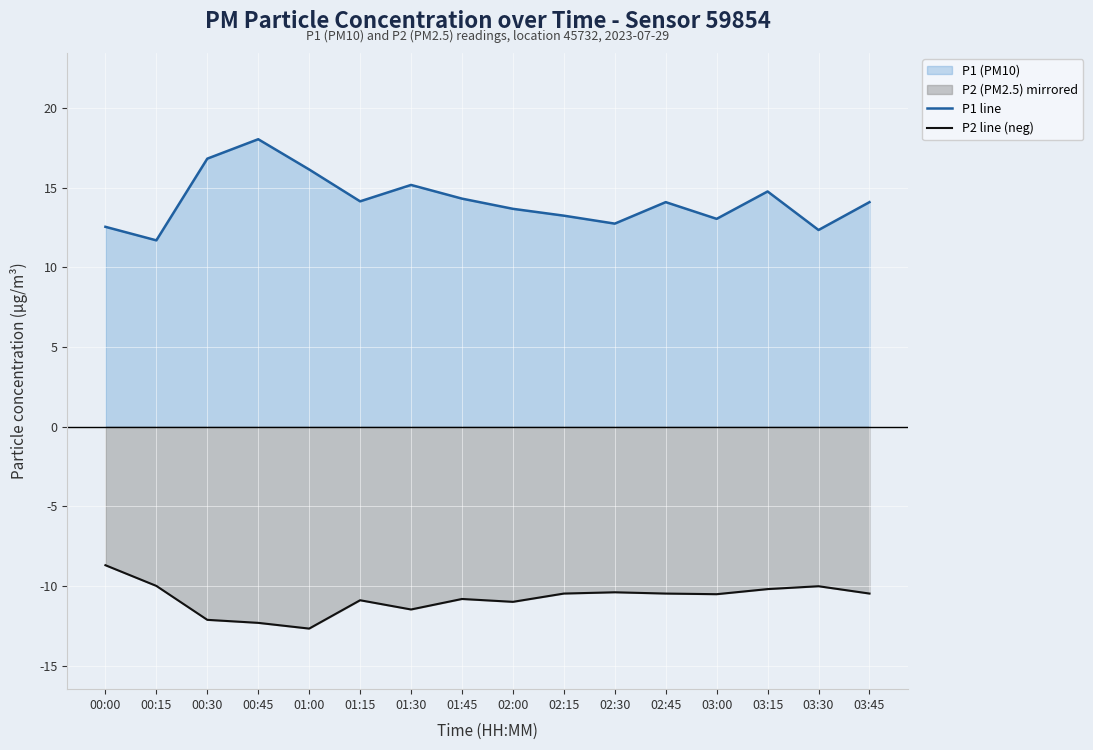

List the labels in order of P1 line value, smallest first.

00:15, 03:30, 00:00, 02:30, 03:00, 02:15, 02:00, 02:45, 03:45, 01:15, 01:45, 03:15, 01:30, 01:00, 00:30, 00:45